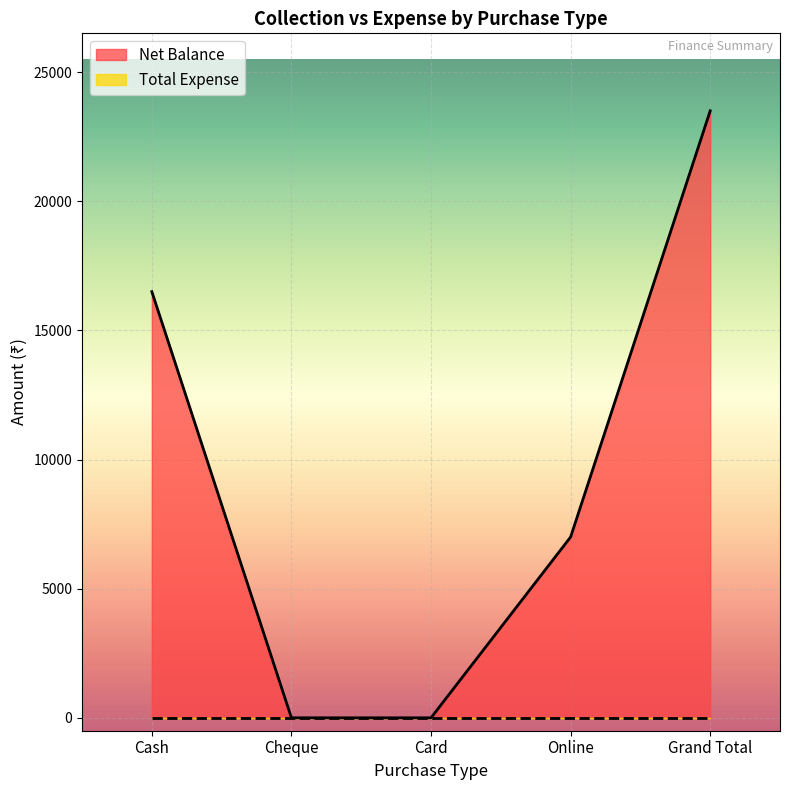

Which has a higher value, Grand Total or Online?

Grand Total